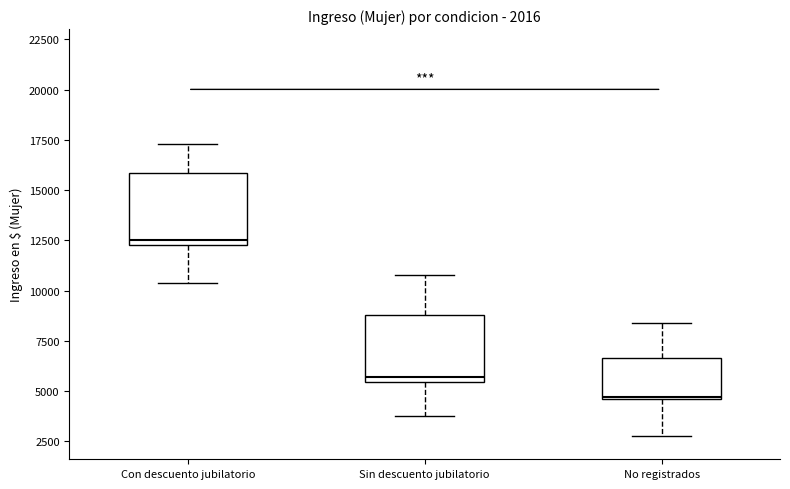

Which box has the highest median line?

Con descuento jubilatorio